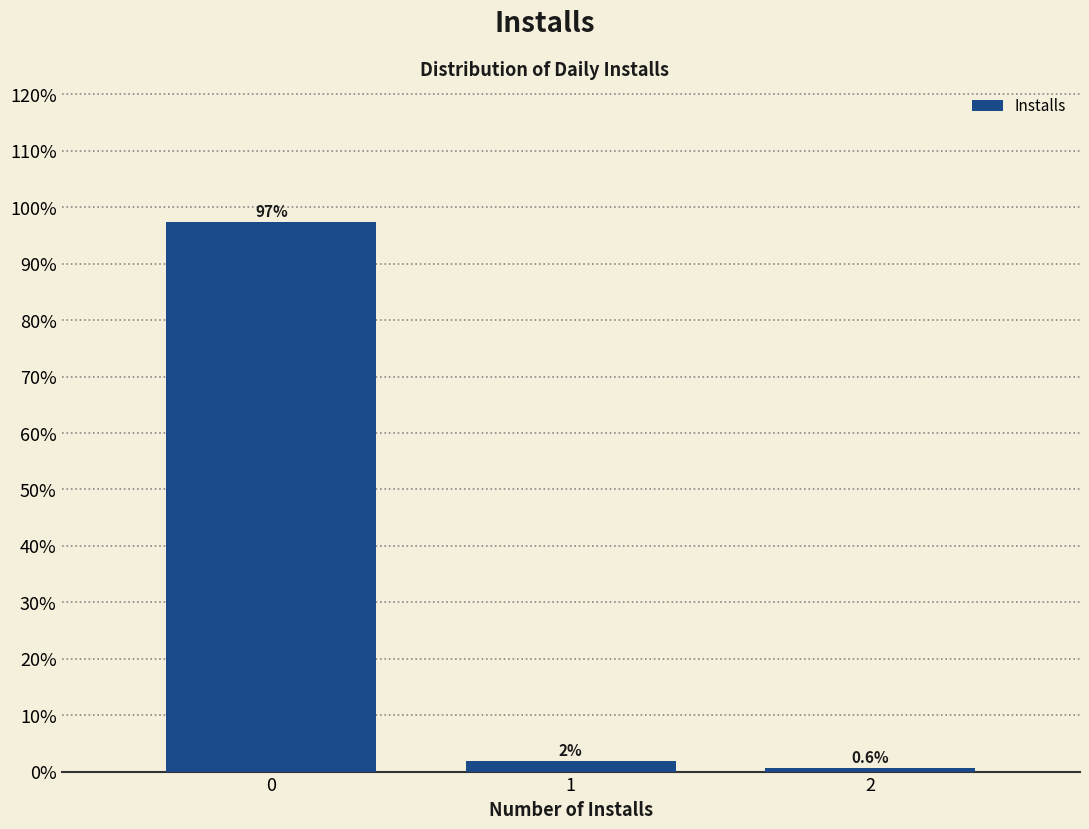

Over which range of the x-axis is the bar tallest?

-0.5 to 0.5